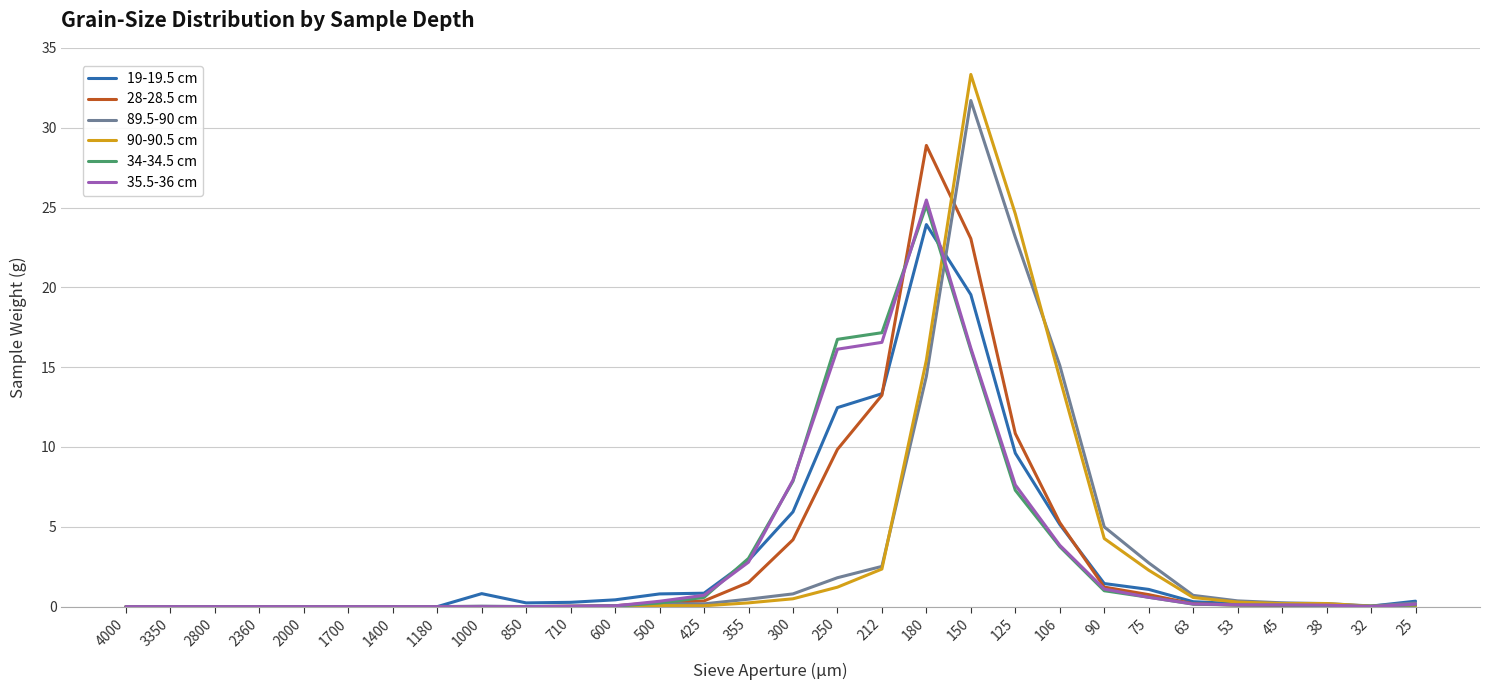

Which series has the largest range (max minus min)?

90-90.5 cm